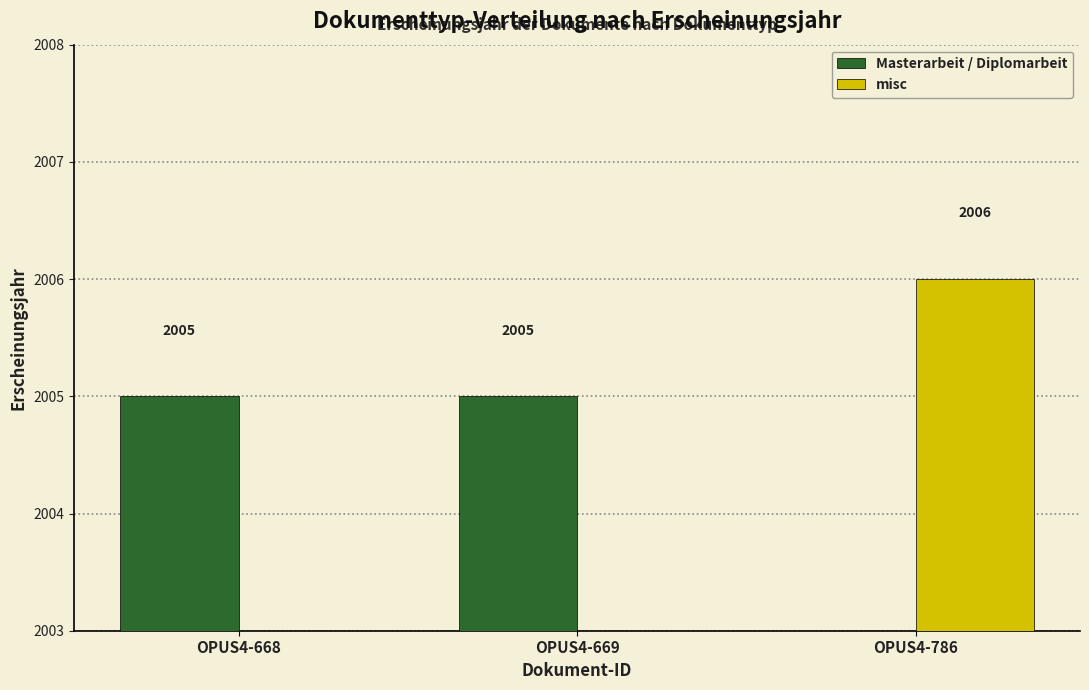

How many bars are there in each group?

2